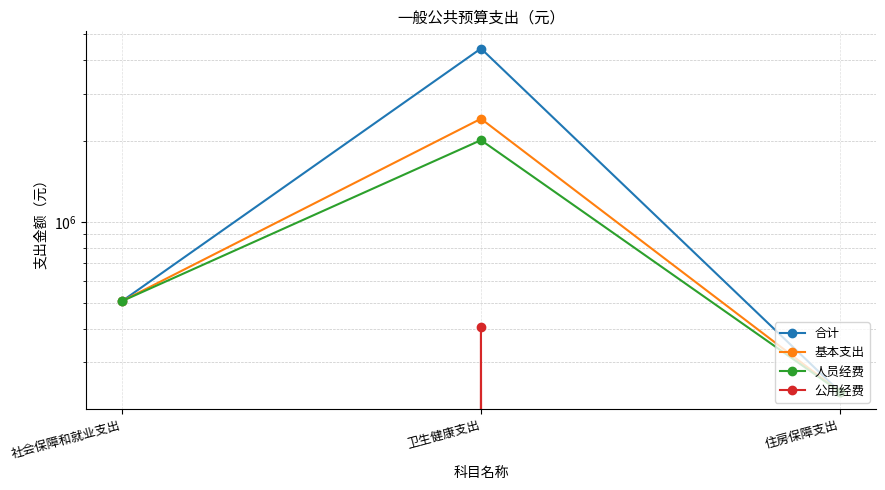

The 合计 series shows 506461.8 at 社会保障和就业支出. True or false?

True